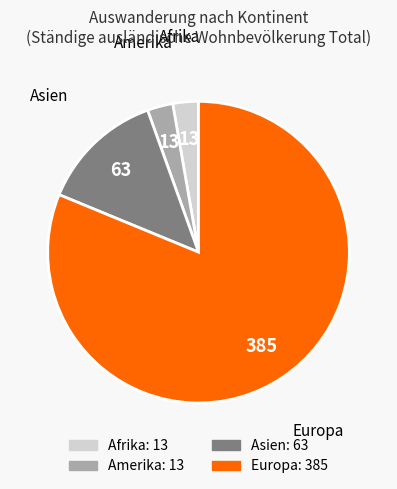

Is there a majority slice in this chart?

Yes